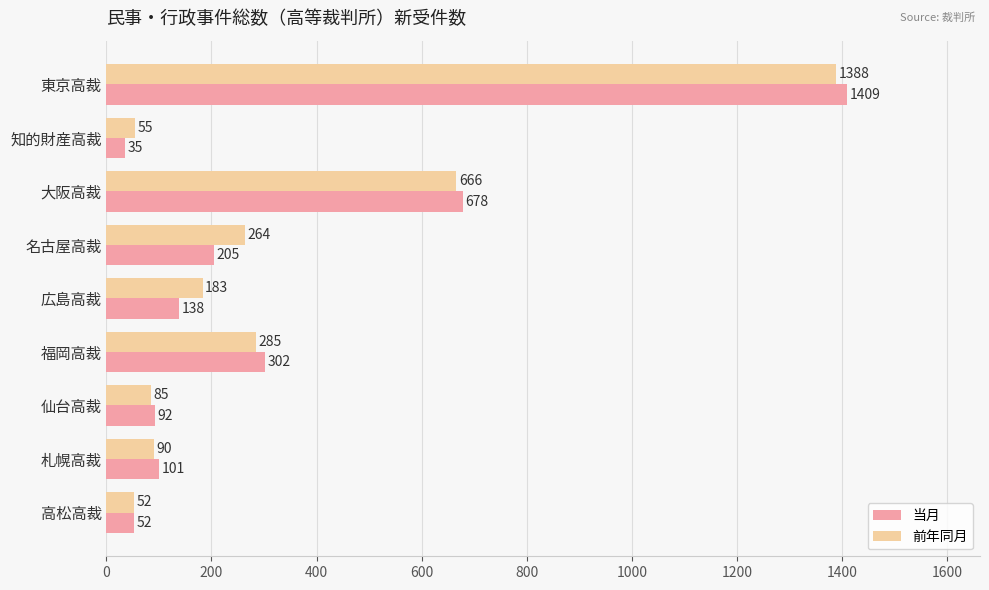

How many data points in 前年同月 are less than 183?

4